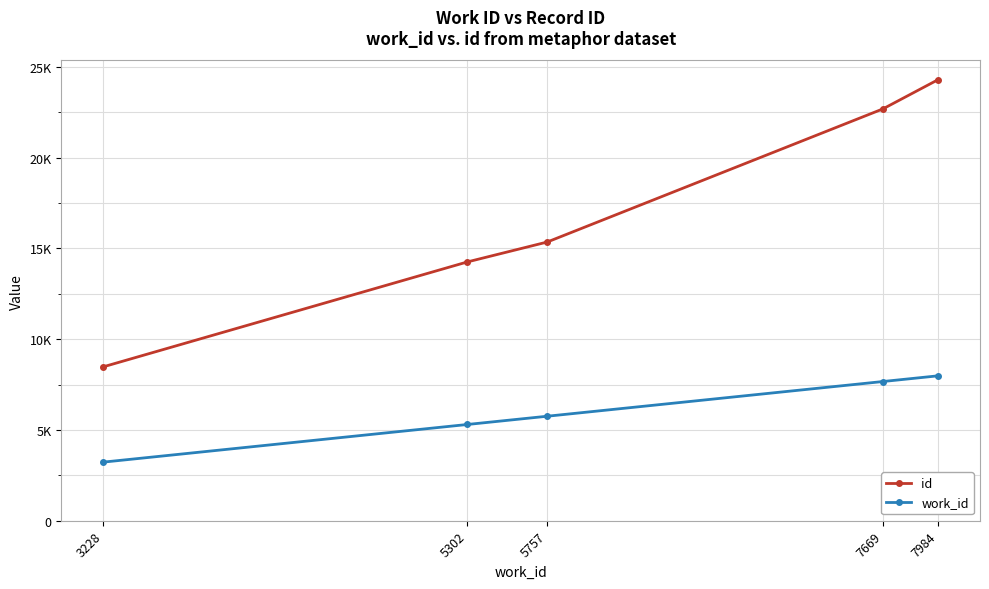

Does the chart have visible grid lines?

Yes